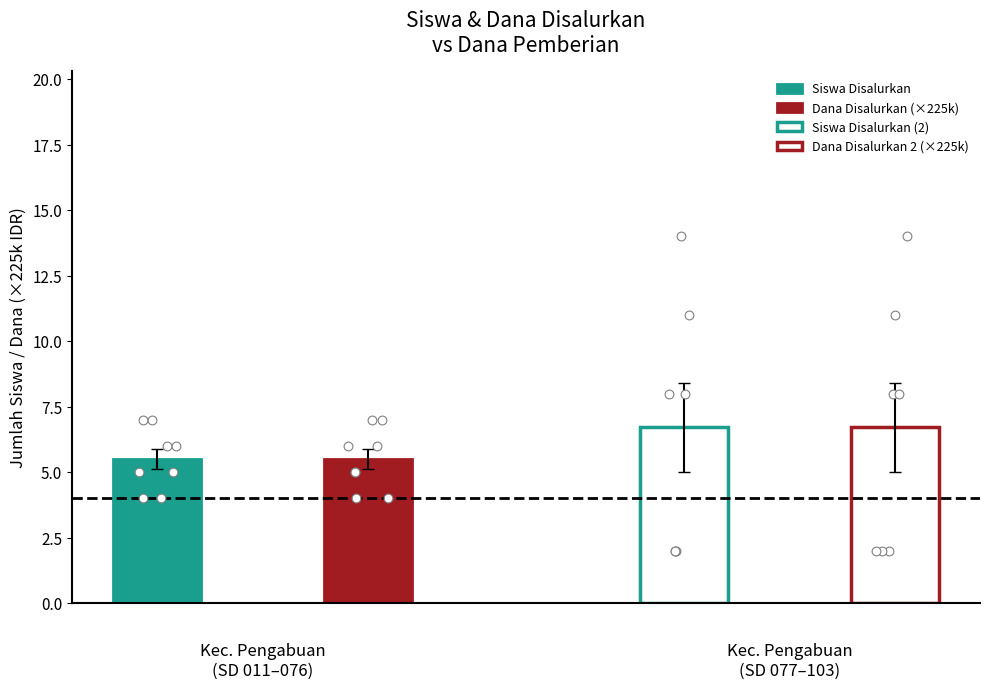

Which series reaches the minimum Y coordinate?

Siswa Disalurkan